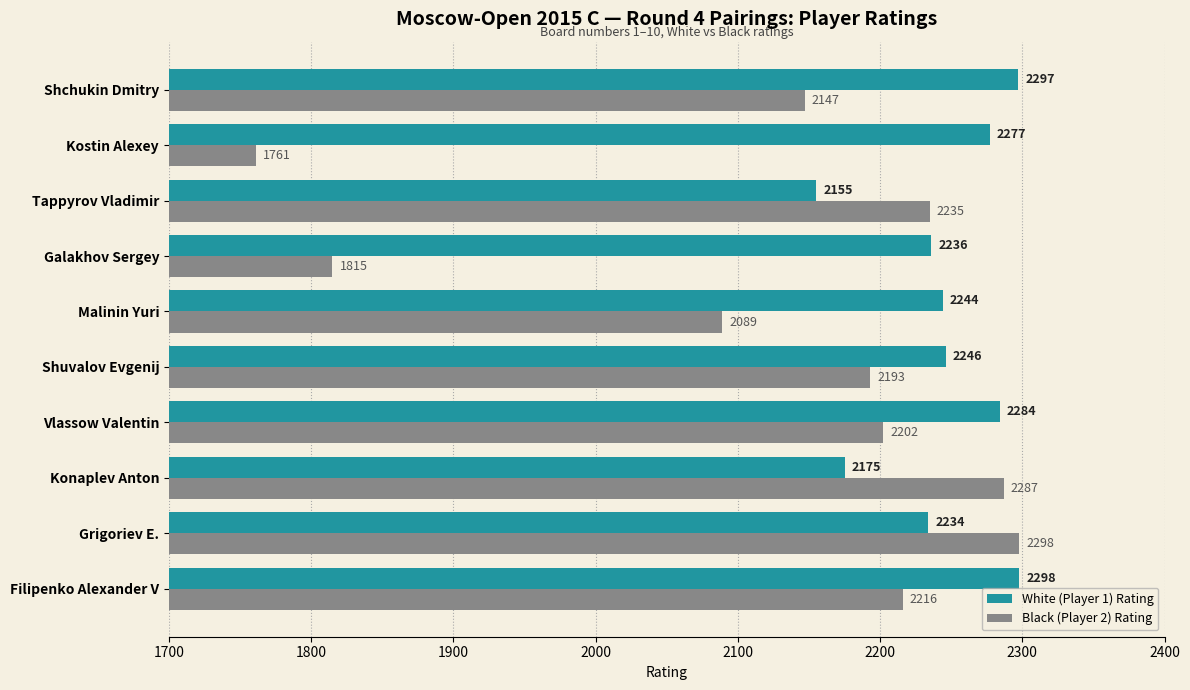

Where is White (Player 1) Rating nearest to the value 2226?

Grigoriev E.